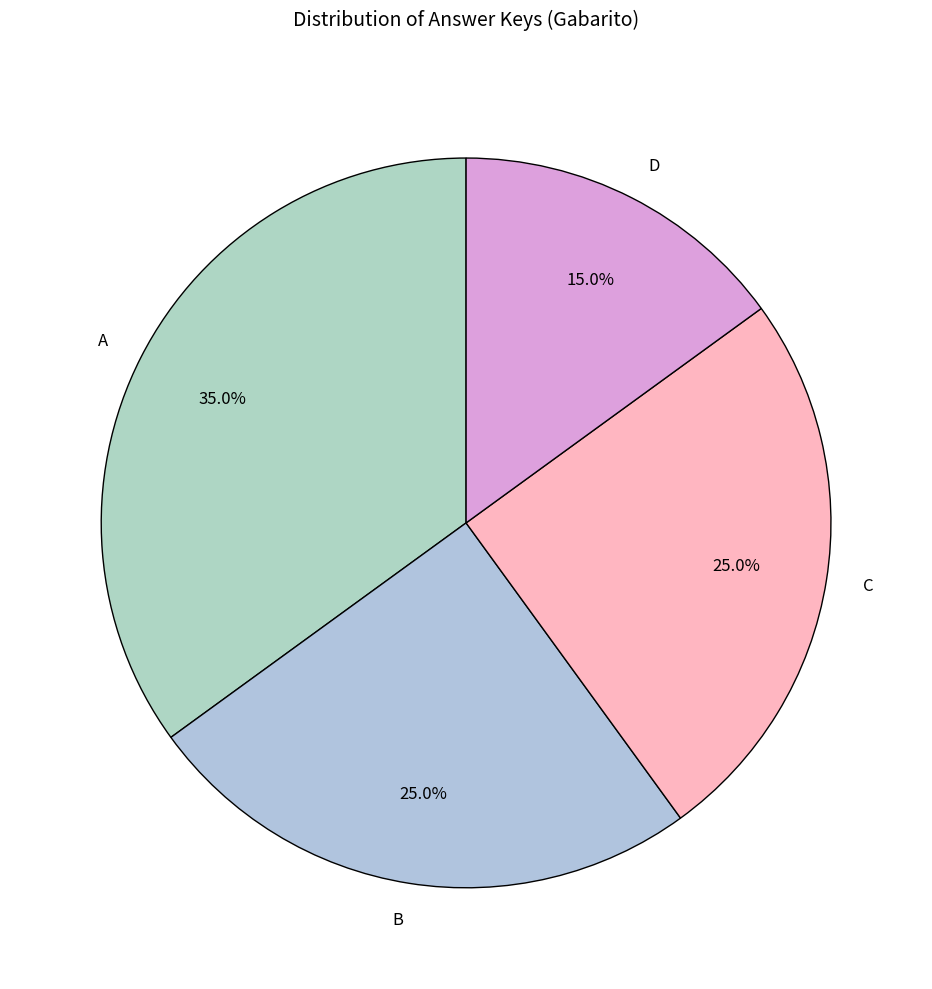

To the nearest percent, what is the difference between the B and D slice percentages?

10%